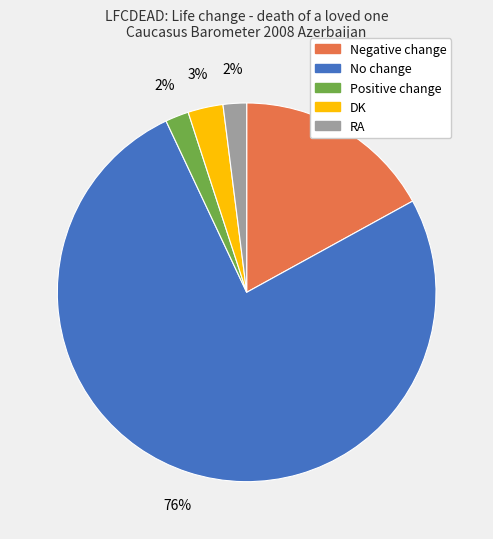

Is the sum of No change and Positive change greater than half?

Yes